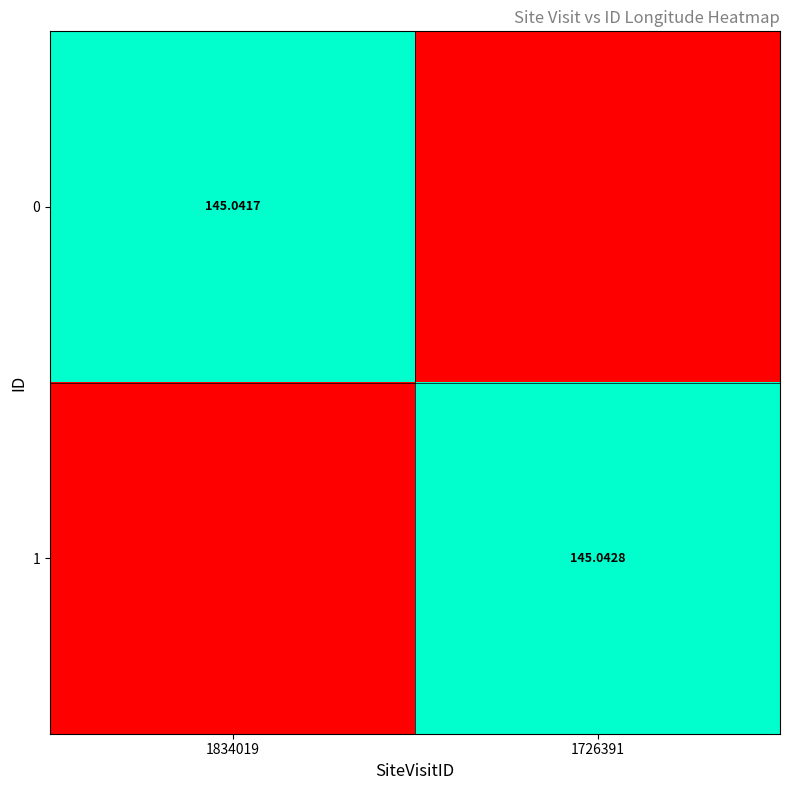

Where does the 0 series first go above 145?

1834019